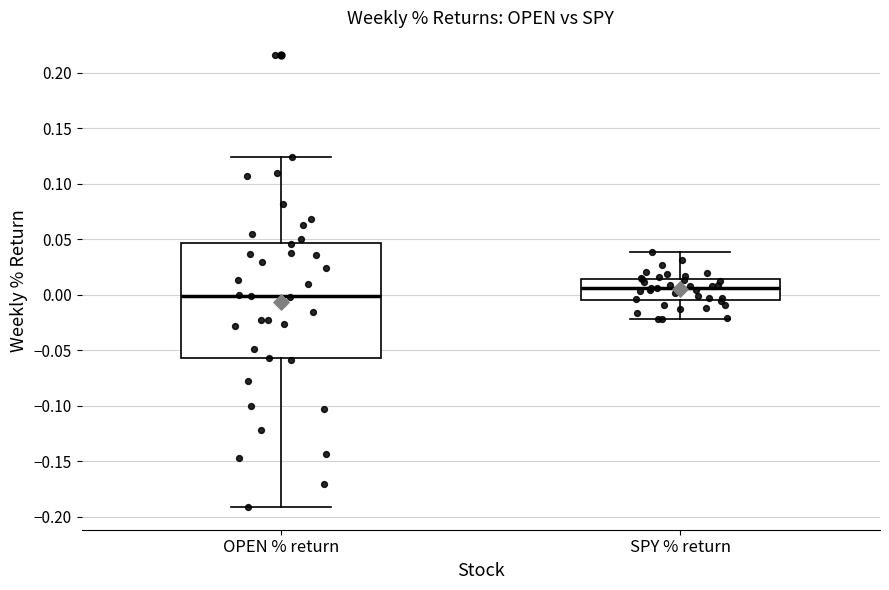

Where does the lower whisker of the box for SPY % return end on the y-axis? The values are not printed on the chart, so give them approximately, as read against the axis.

-0.020